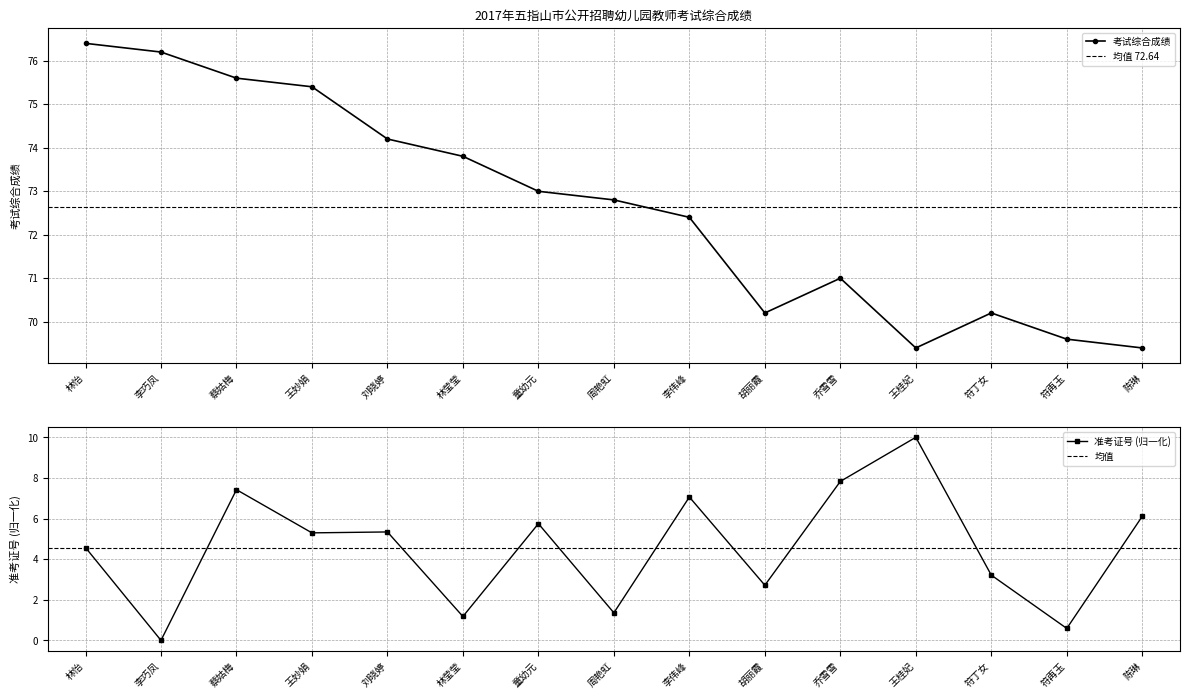

Which series has the largest range (max minus min)?

准考证号